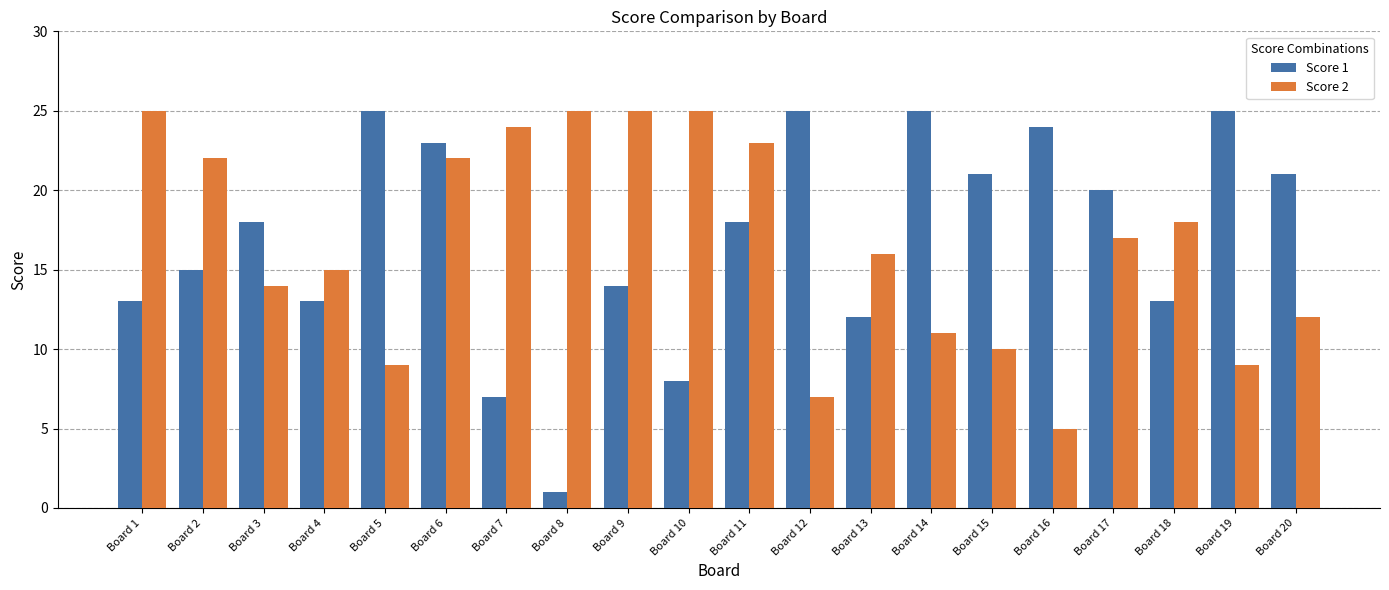

Reading right to left, transcribe all the data shown in this chart.

Score 1: Board 20=21	Board 19=25	Board 18=13	Board 17=20	Board 16=24	Board 15=21	Board 14=25	Board 13=12	Board 12=25	Board 11=18	Board 10=8	Board 9=14	Board 8=1	Board 7=7	Board 6=23	Board 5=25	Board 4=13	Board 3=18	Board 2=15	Board 1=13
Score 2: Board 20=12	Board 19=9	Board 18=18	Board 17=17	Board 16=5	Board 15=10	Board 14=11	Board 13=16	Board 12=7	Board 11=23	Board 10=25	Board 9=25	Board 8=25	Board 7=24	Board 6=22	Board 5=9	Board 4=15	Board 3=14	Board 2=22	Board 1=25